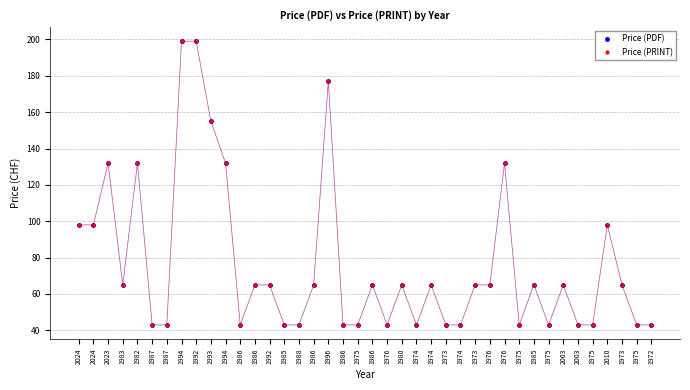

Which has a higher value, 1972 or 1974?

1974